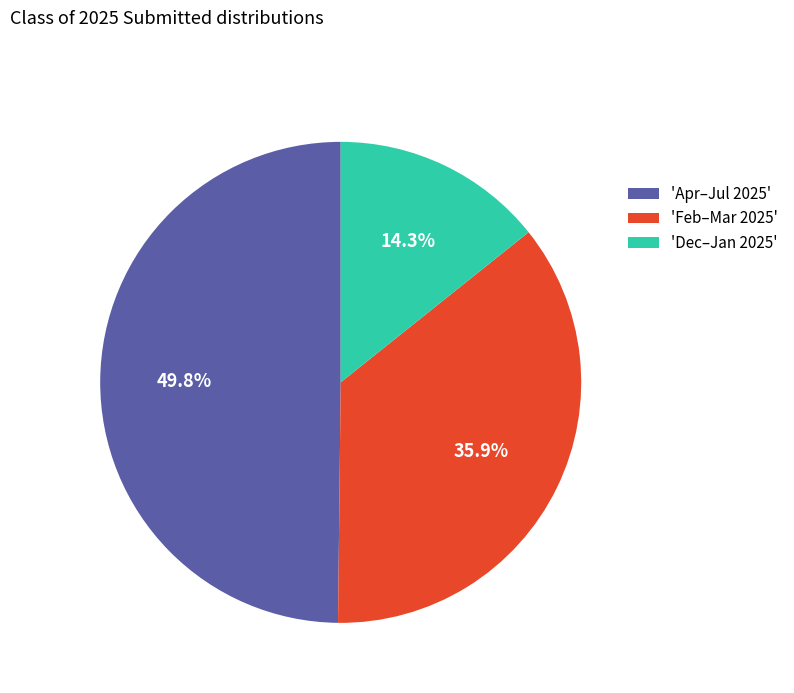

What portion of the pie excludes 'Feb–Mar 2025'?

64.1%